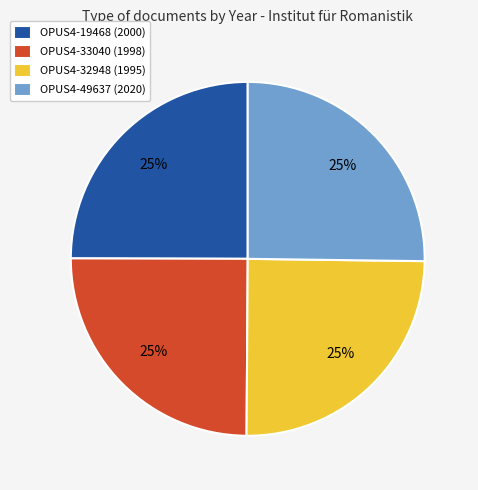

To the nearest percent, what percentage of the pie is OPUS4-32948 (1995)?

25%